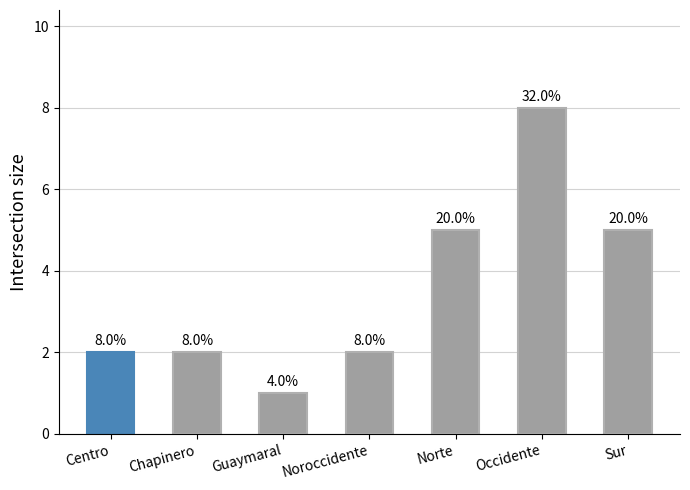

How many bars are there in total?

7